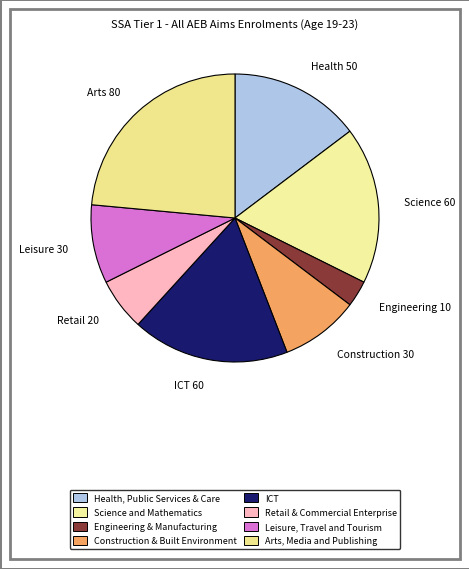

True or false: Science 60 accounts for 18% of the total.

True